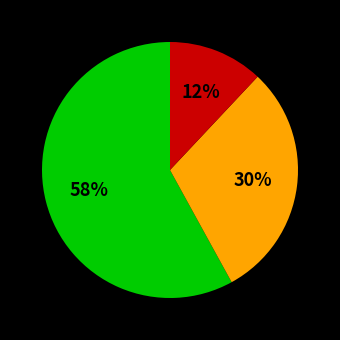

To the nearest percent, what is the difference between the largest and smallest slice percentages?

46%